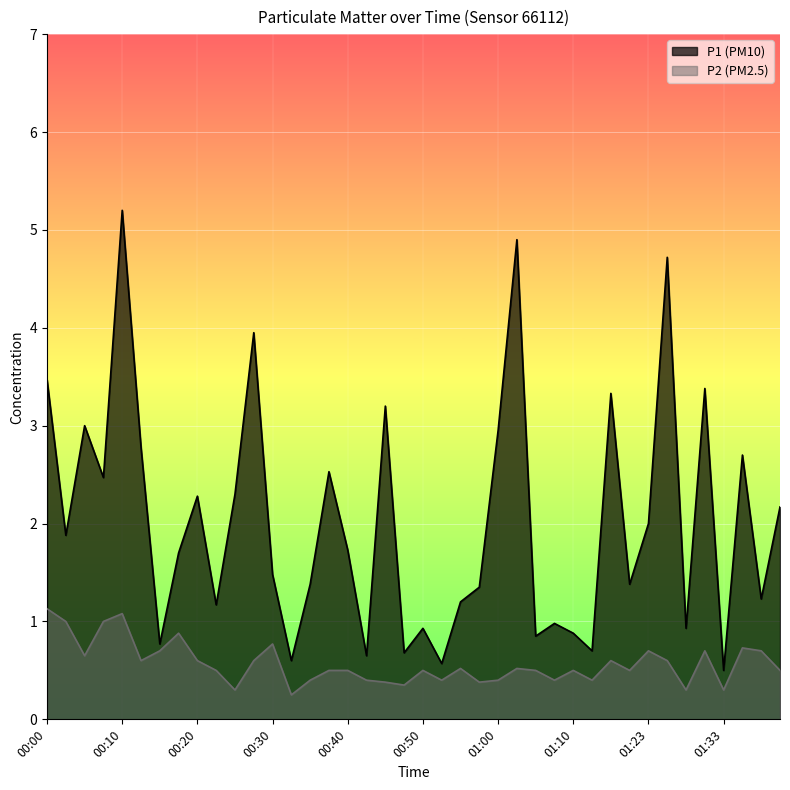

The P2 series shows 0.5 at 01:10. True or false?

True